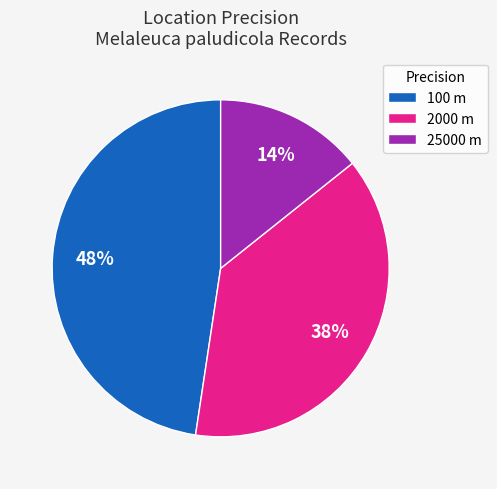

What percentage is the 2000 m slice, to the nearest percent?

38%